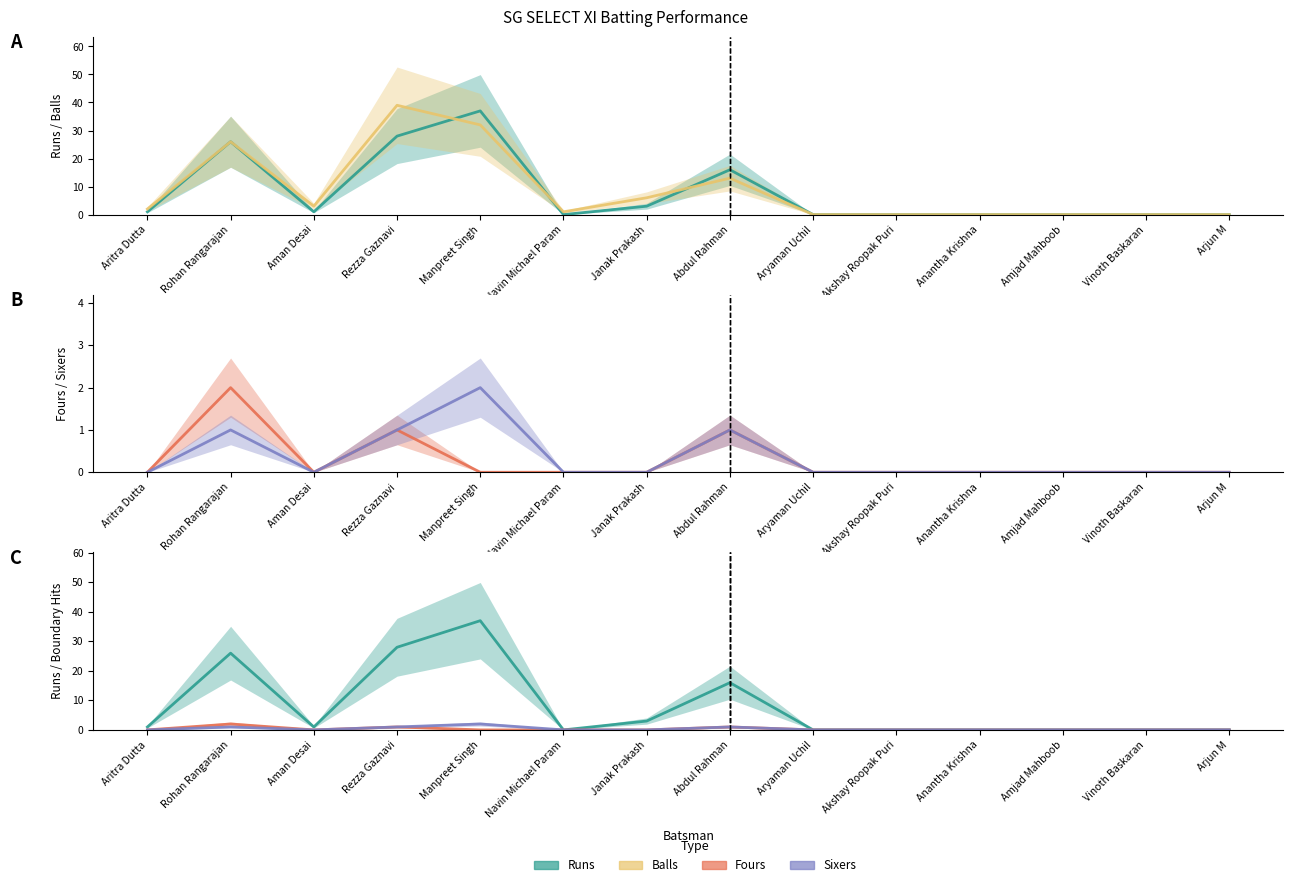

At Vinoth Baskaran, list the series in order from smallest to largest.

Runs, Balls, Fours, Sixers